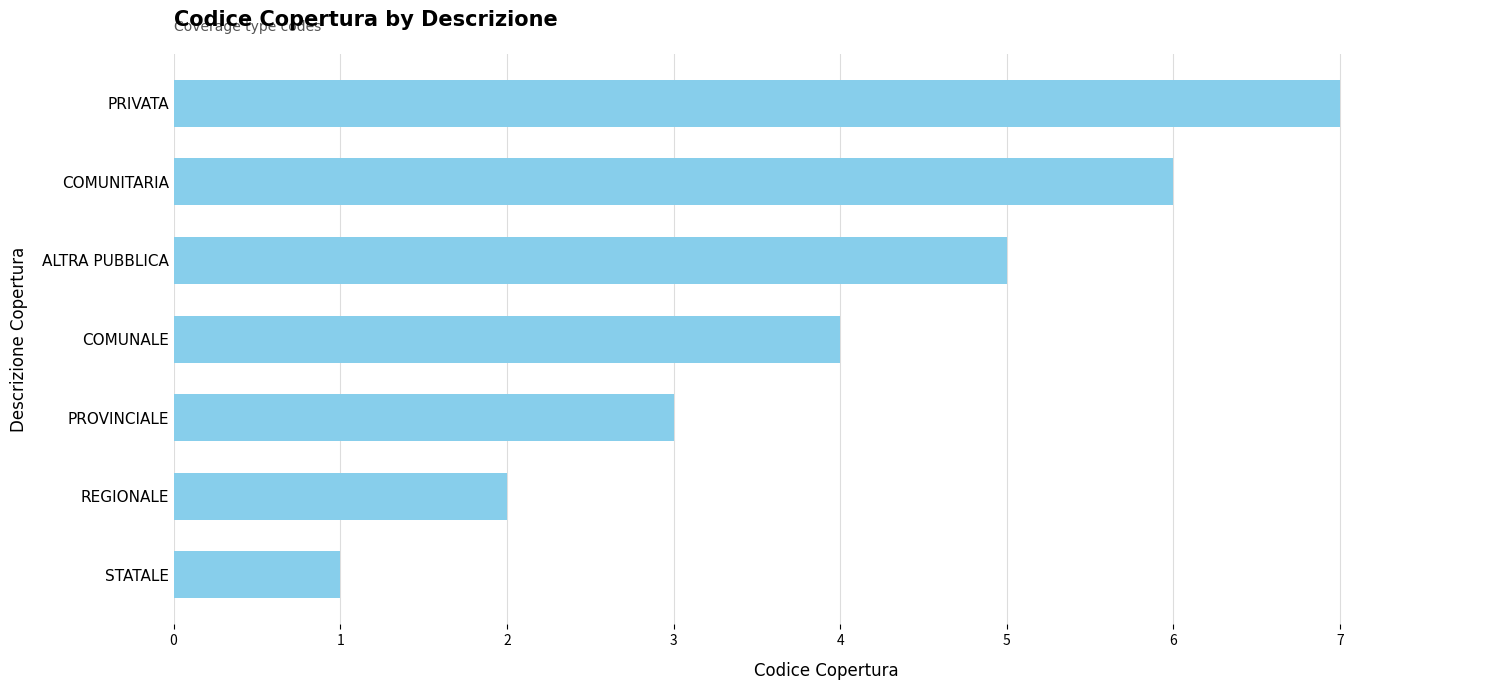

Between PROVINCIALE and COMUNITARIA, which is larger?

COMUNITARIA